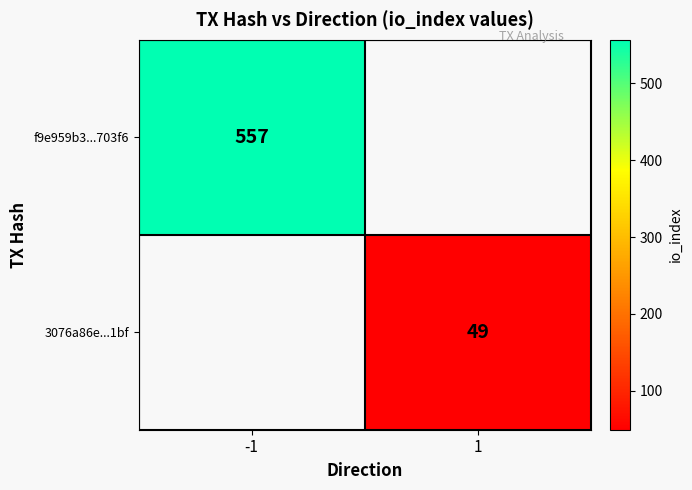

The value of 3076a86e...1bf at 1 is 81. True or false?

False